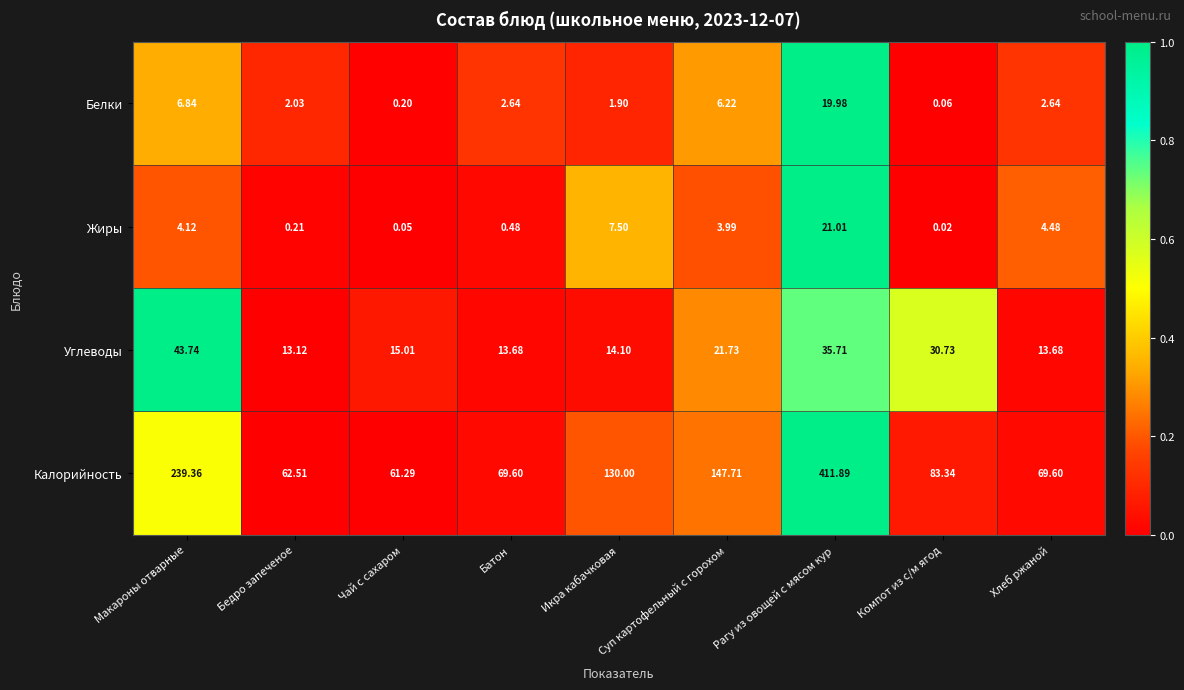

Is the value of Углеводы at Чай с сахаром greater than the value of Белки at Икра кабачковая?

Yes